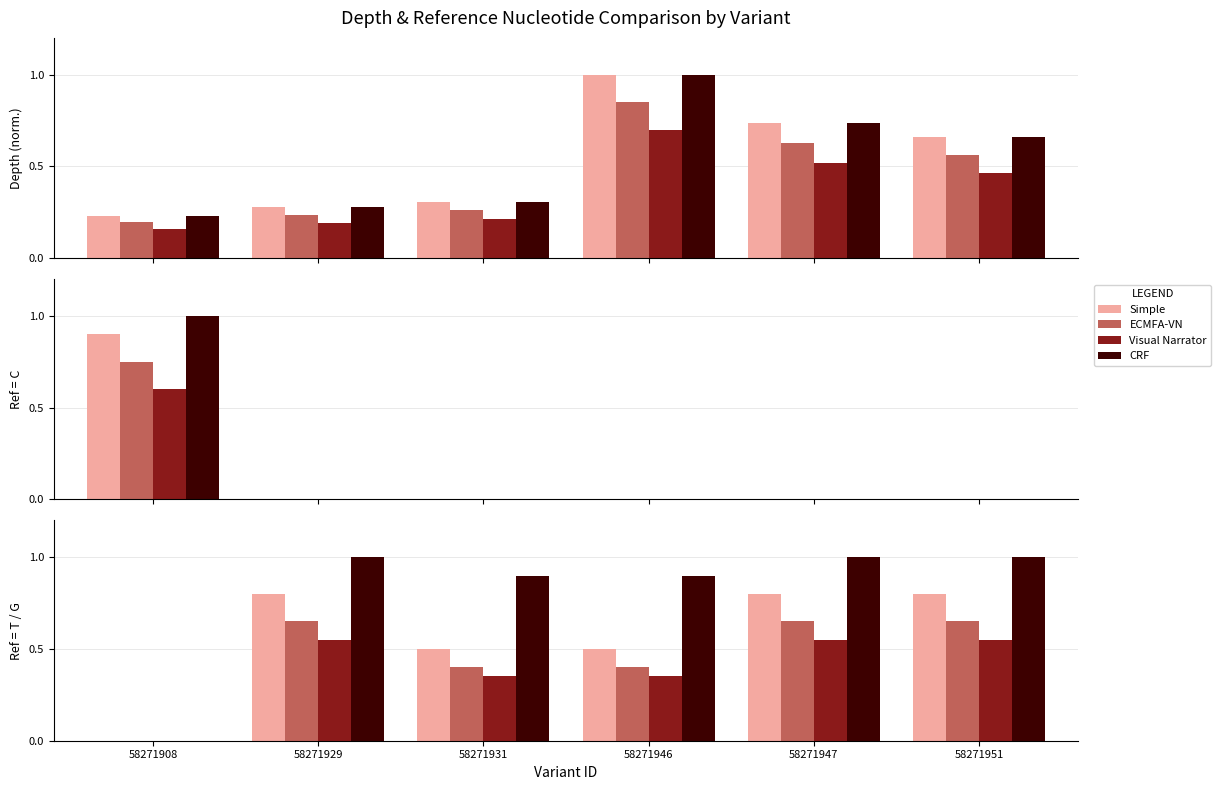

Is the value of ECMFA-VN at 58271908 greater than the value of Visual Narrator at 58271946?

No